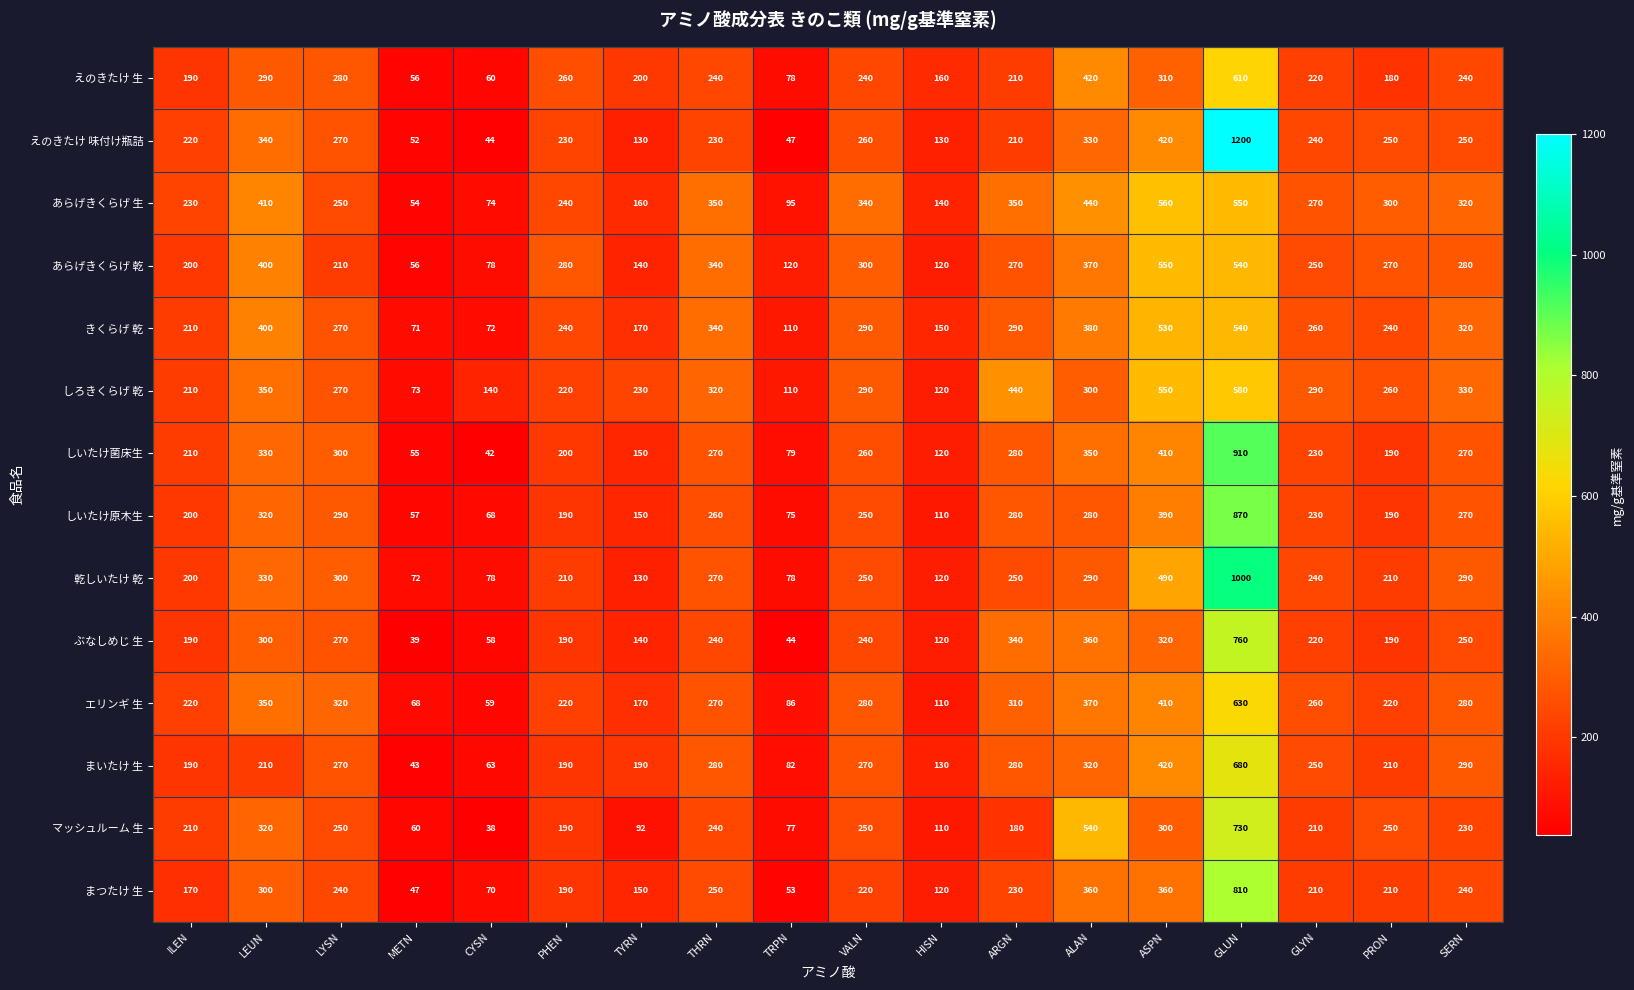

What is the difference between the highest and lowest values at VALN?

120